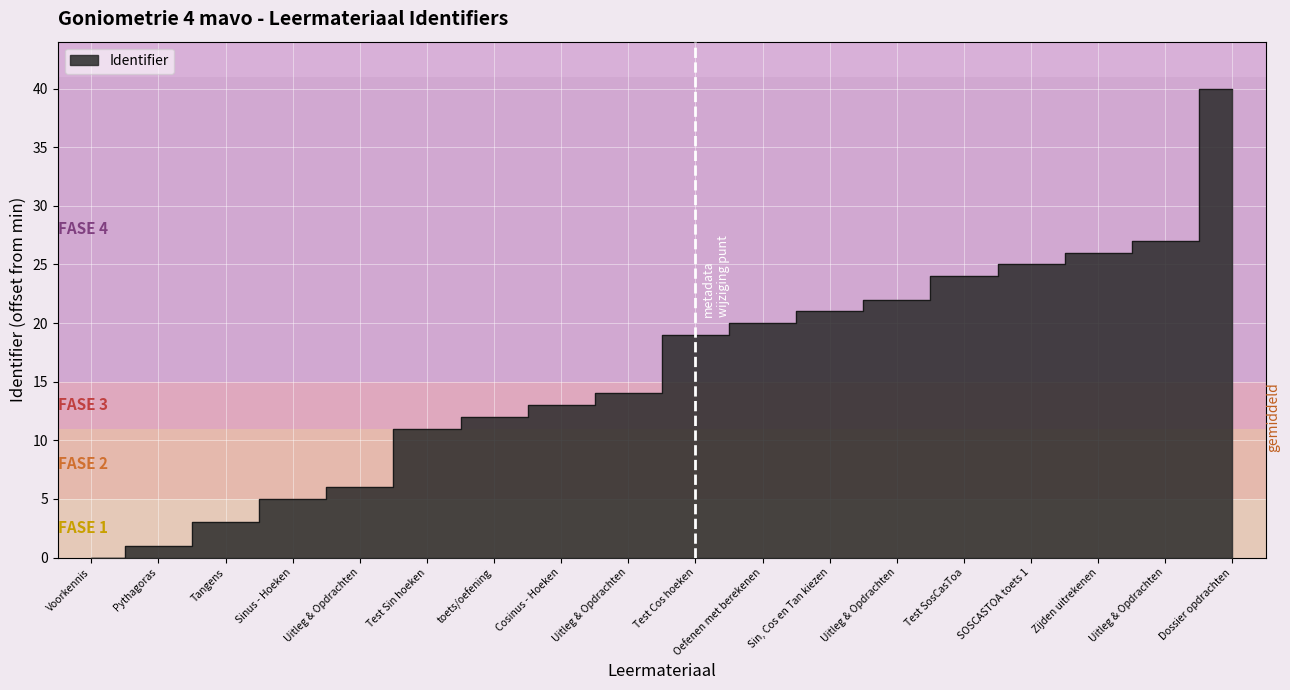

Rank the categories by value from lowest to highest.

Voorkennis, Pythagoras, Tangens, Sinus - Hoeken, Uitleg & Opdrachten, Test Sin hoeken, toets/oefening, Cosinus - Hoeken, Uitleg & Opdrachten, Test Cos hoeken, Oefenen met berekenen, Sin, Cos en Tan kiezen, Uitleg & Opdrachten, Test SosCasToa, SOSCASTOA toets 1, Zijden uitrekenen, Uitleg & Opdrachten, Dossier opdrachten